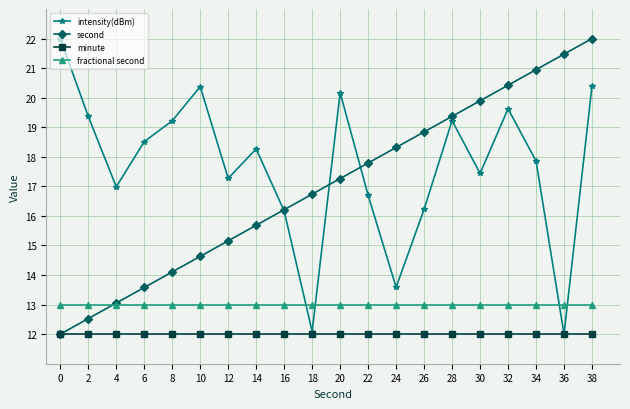

How many interior local peaks does the intensity(dBm) series have?

5